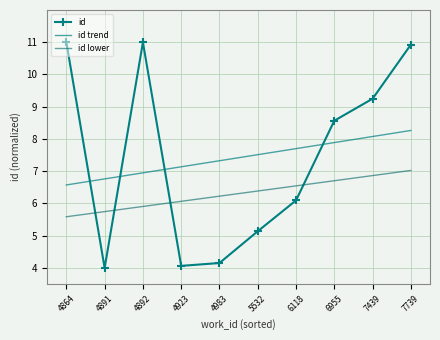

What is the value of the id point at the 4th from the left?

4.1